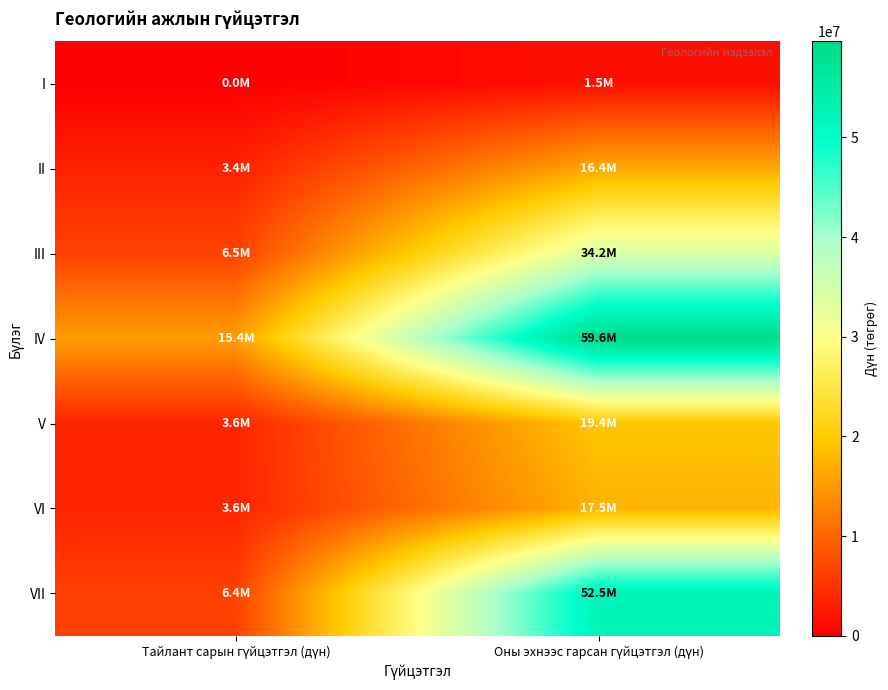

List the series in order of their peak value, highest first.

IV, VII, III, V, VI, II, I